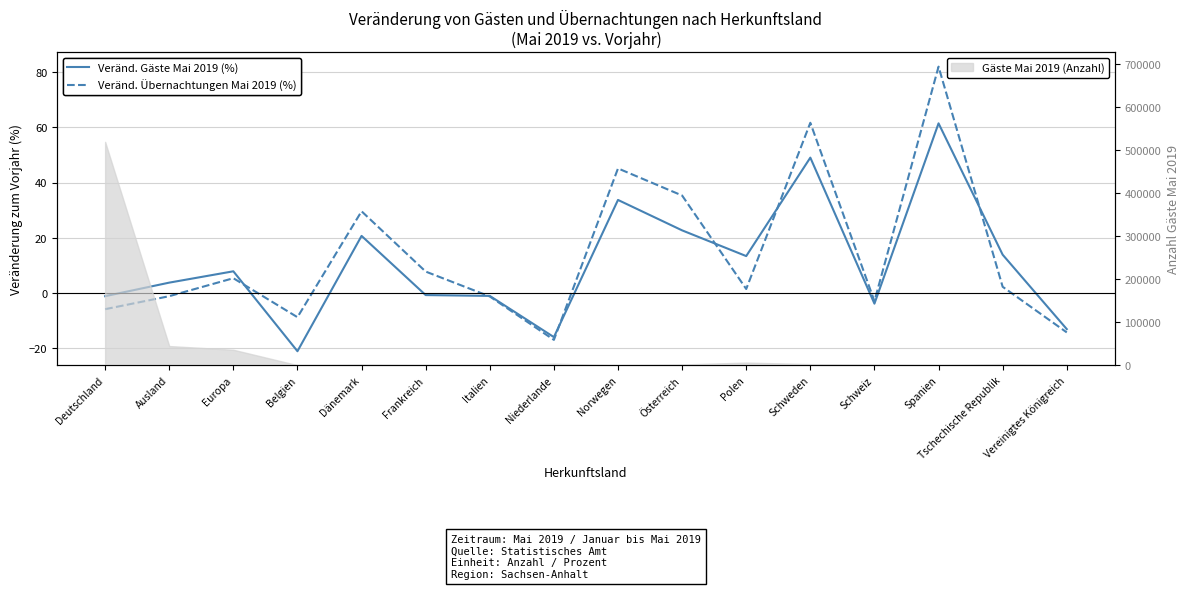

Does the chart have visible grid lines?

Yes